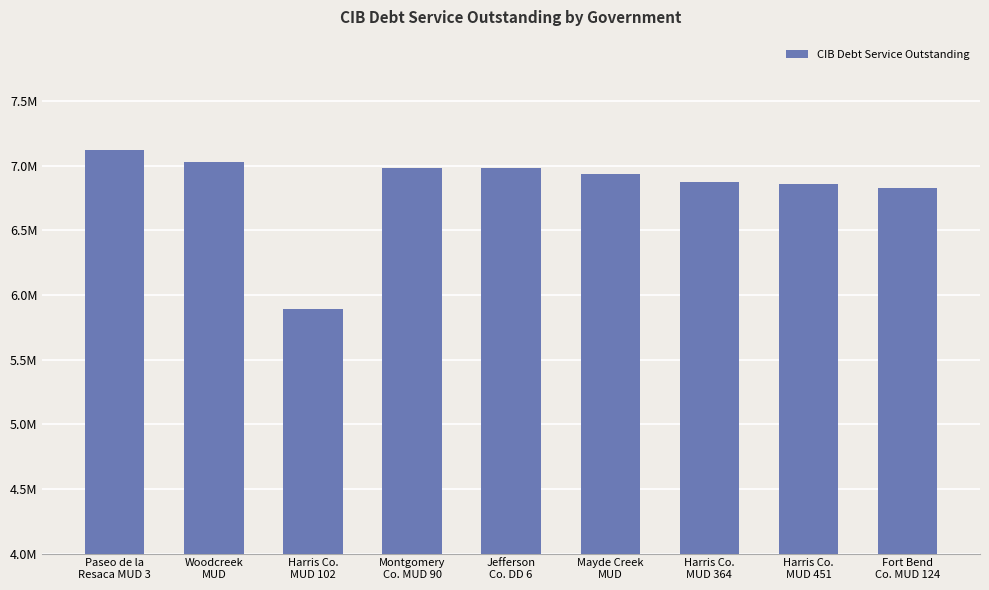

Which label corresponds to the largest value in the chart?

Paseo de la
Resaca MUD 3